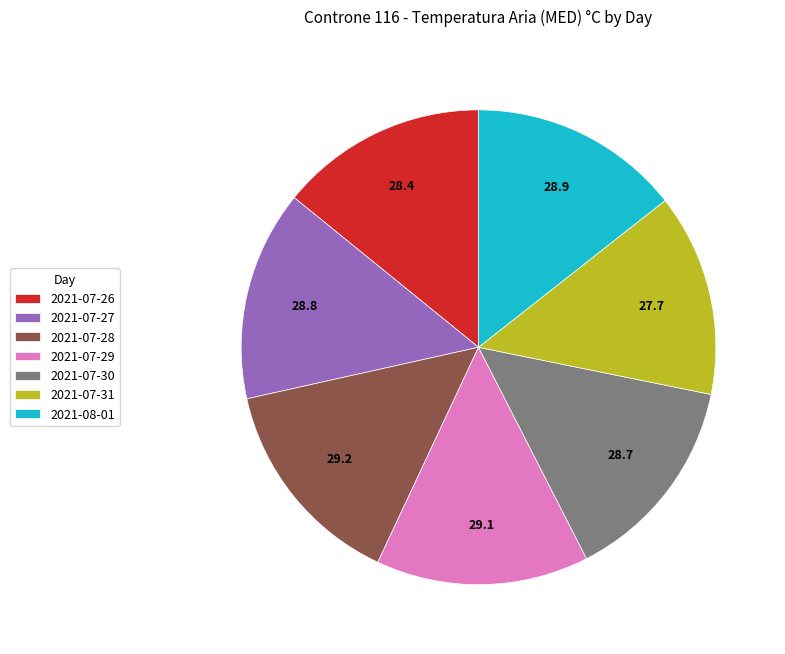

Count the number of slices in the pie.

7